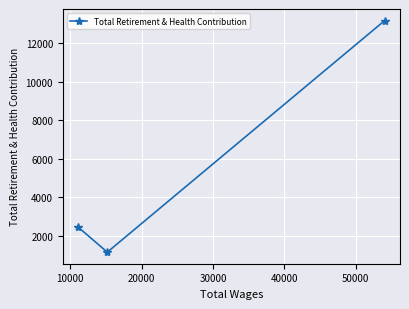

Reading left to right, list all the values displayed in this chart.

2442	1138	13189